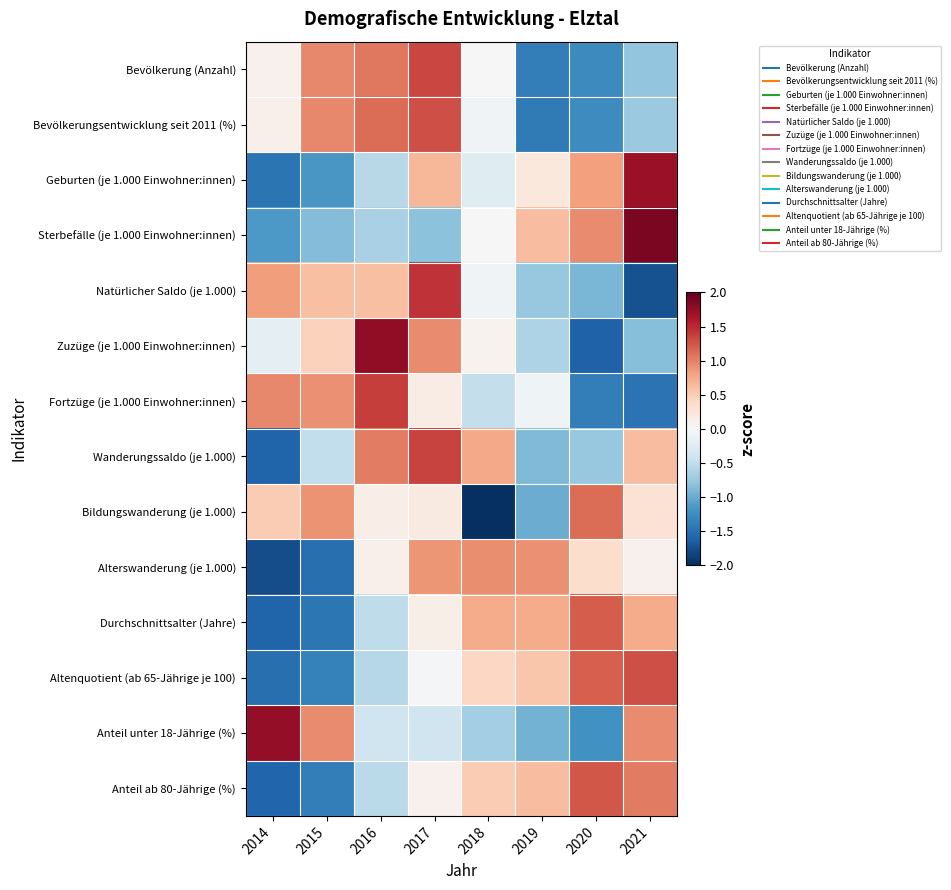

At which category does the chart reach its minimum across all series?

2018